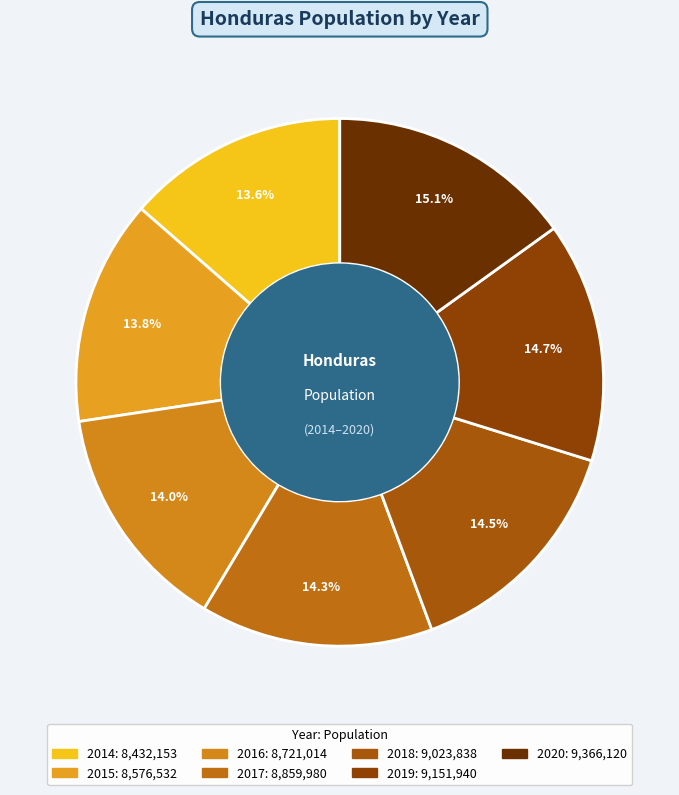

Does any single category account for the majority?

No